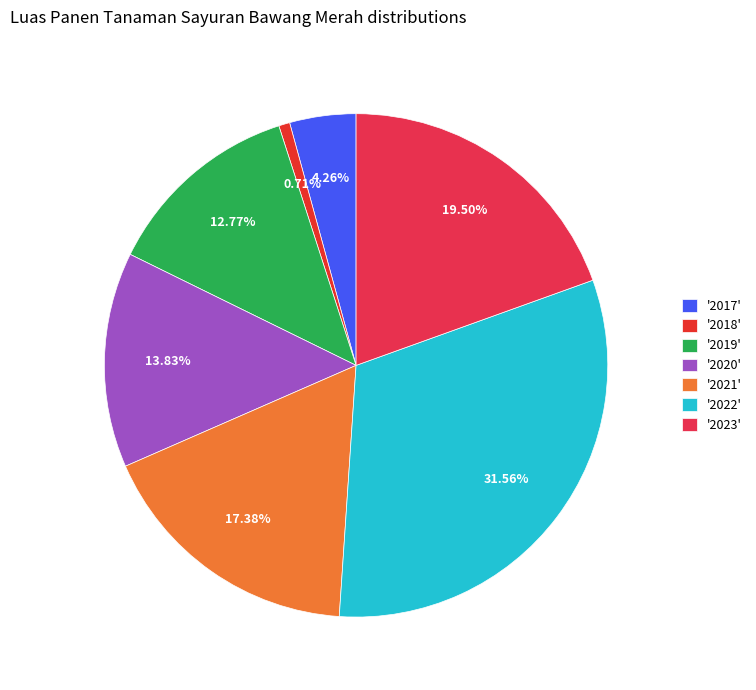

Which category has the biggest portion of the pie?

2022